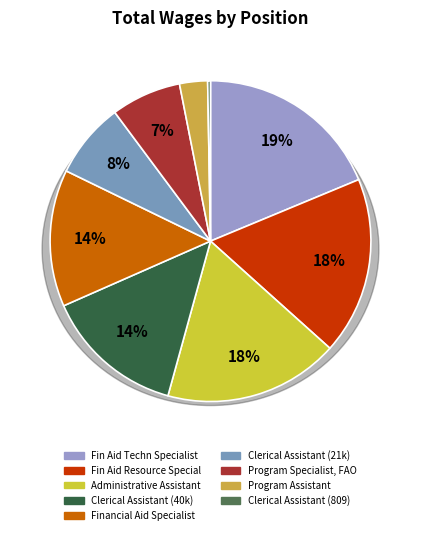

Which category has the biggest portion of the pie?

Financial Aid Techn Specialist